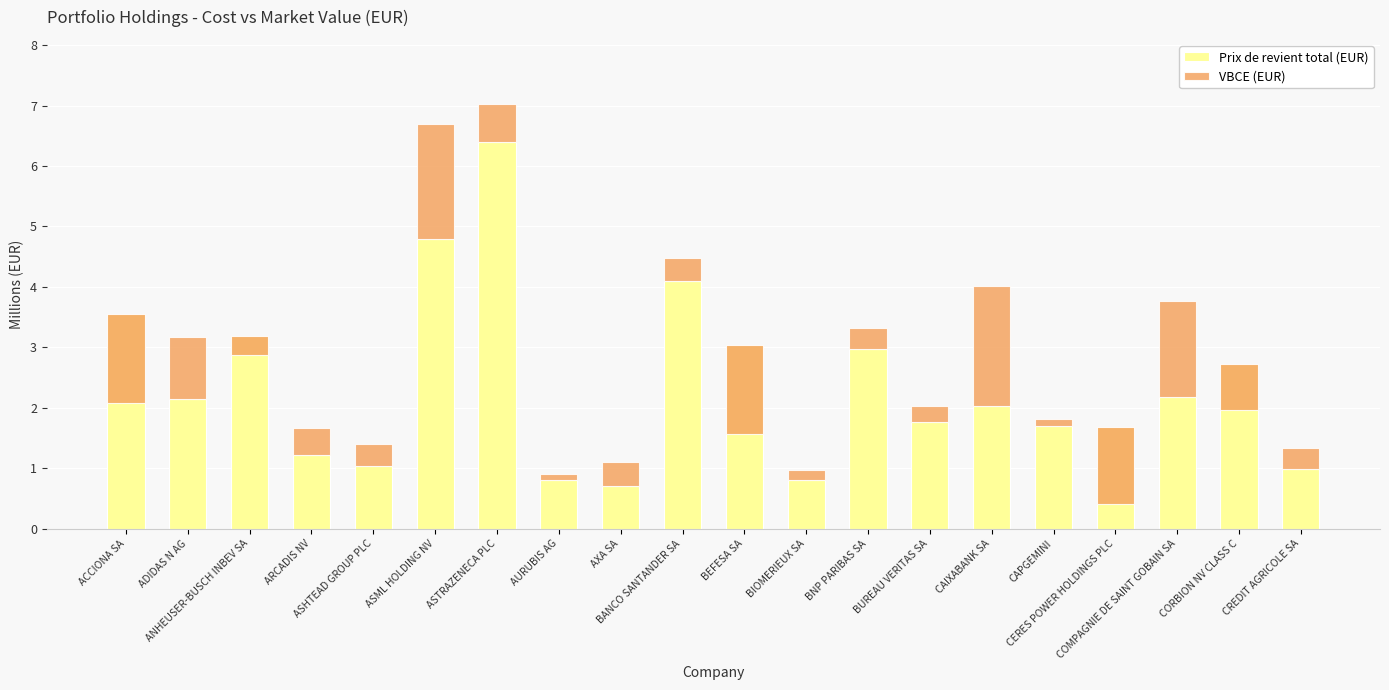

At how many categories does at least one series exceed 5?

1